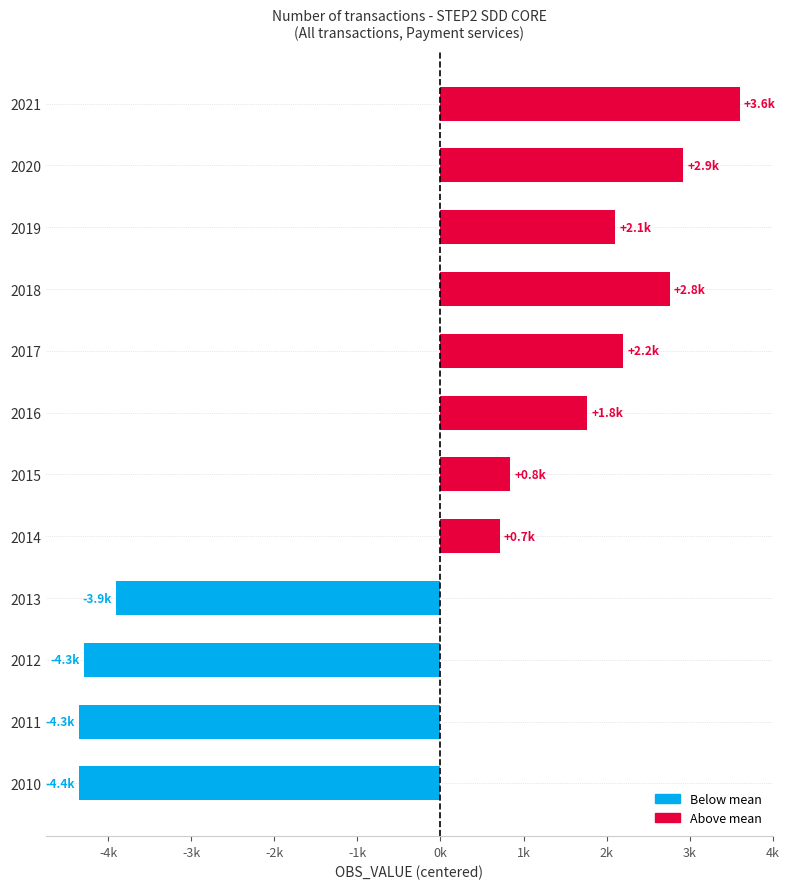

Are the bars horizontal?

Yes